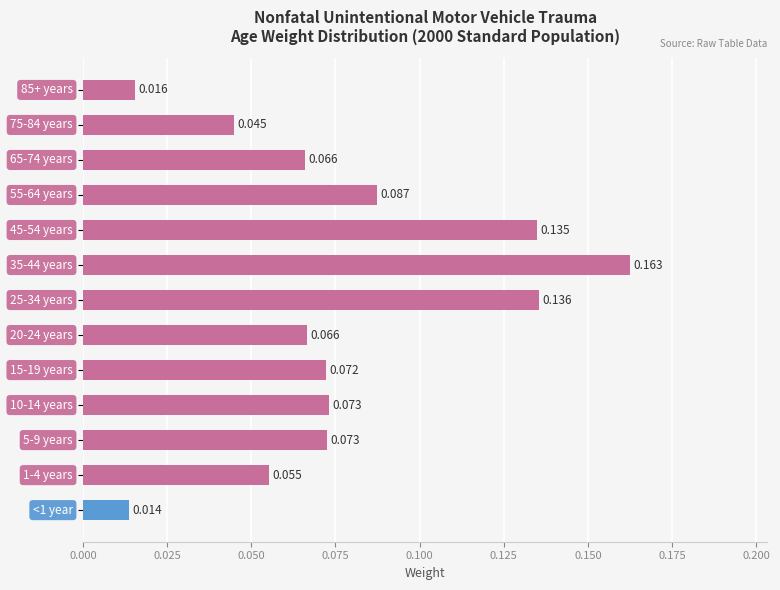

Does the chart contain any negative values?

No